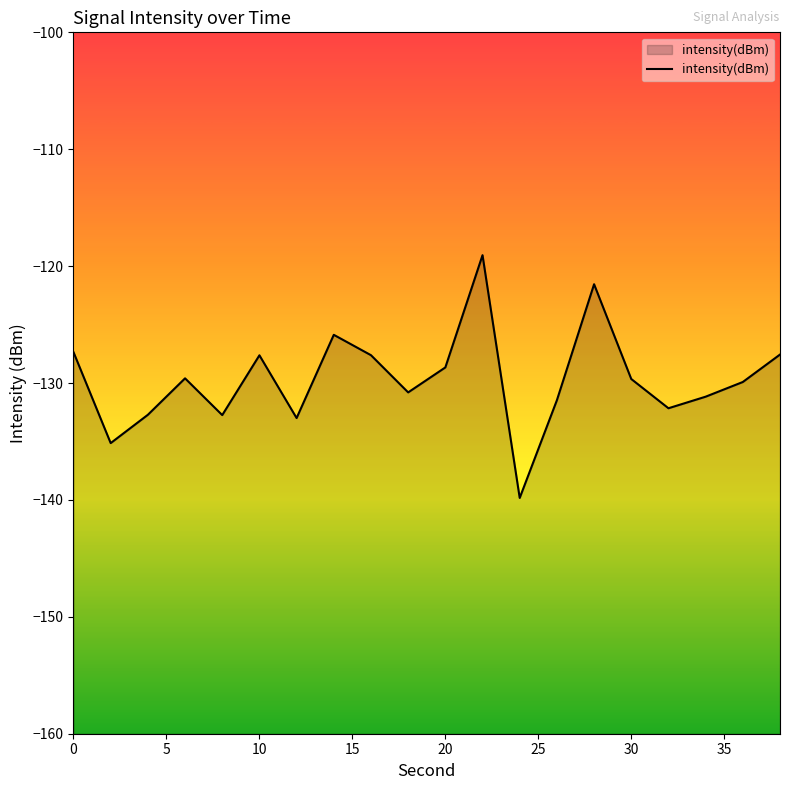

Read the value at 20.

-128.7